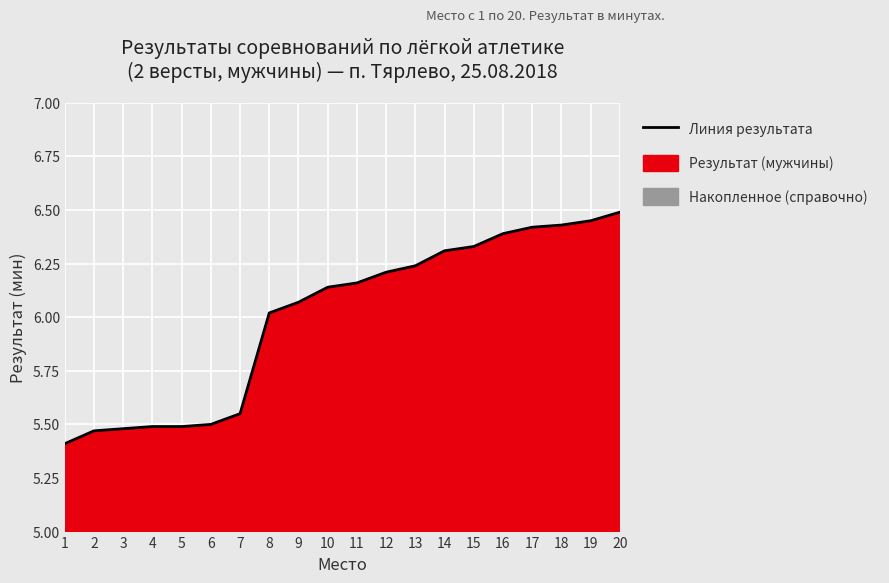

Where does the data first go above 6?

8